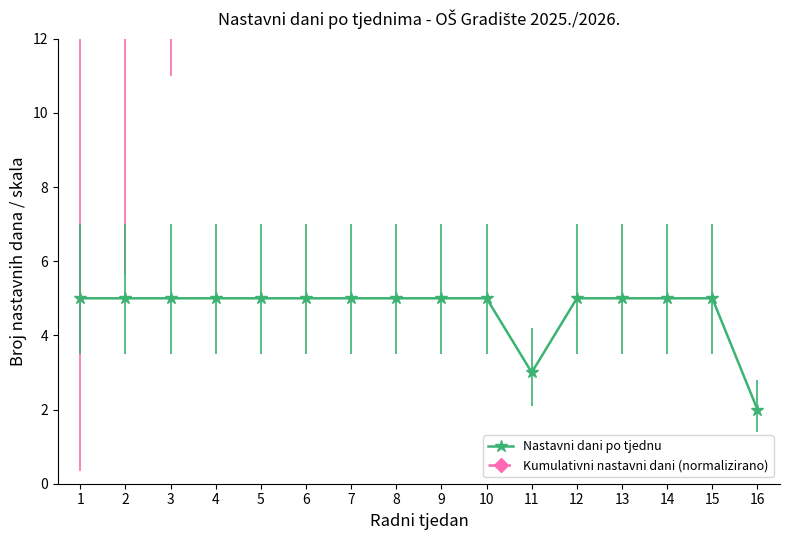

The value of Nastavni dani po tjednu at 3 is 5. True or false?

True